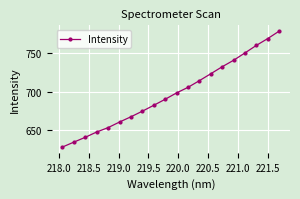

True or false: the data has more than 1 interior local peaks.

False